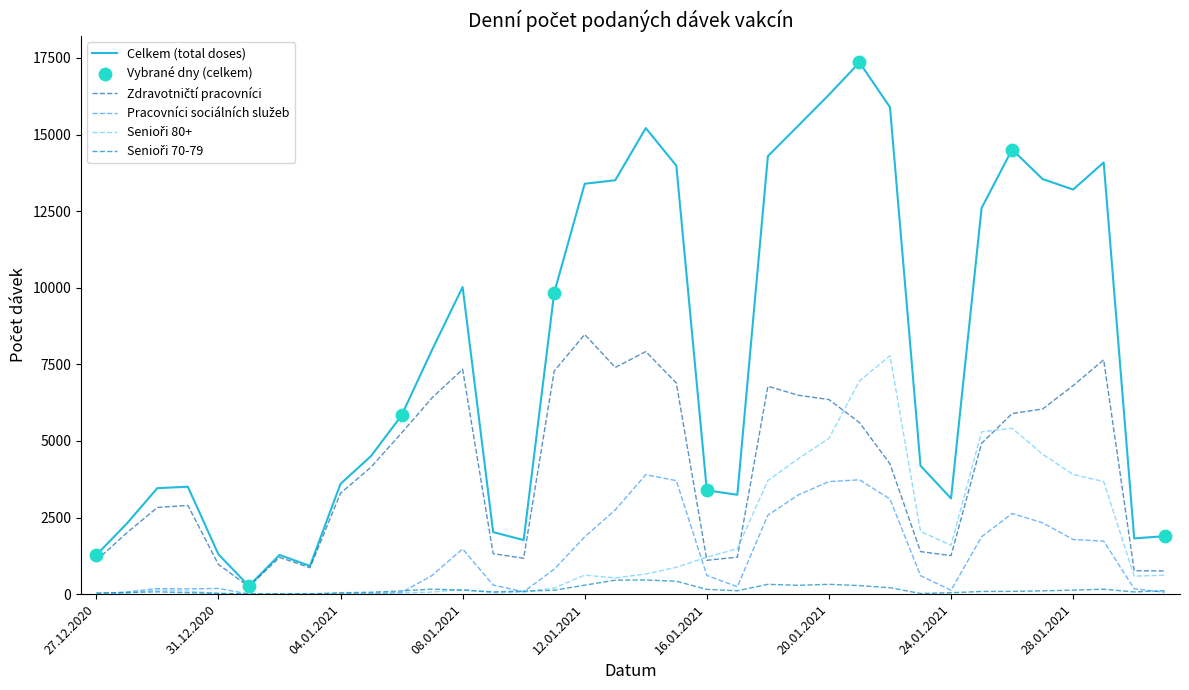

Which series has the widest spread of values?

Celkem (total doses)